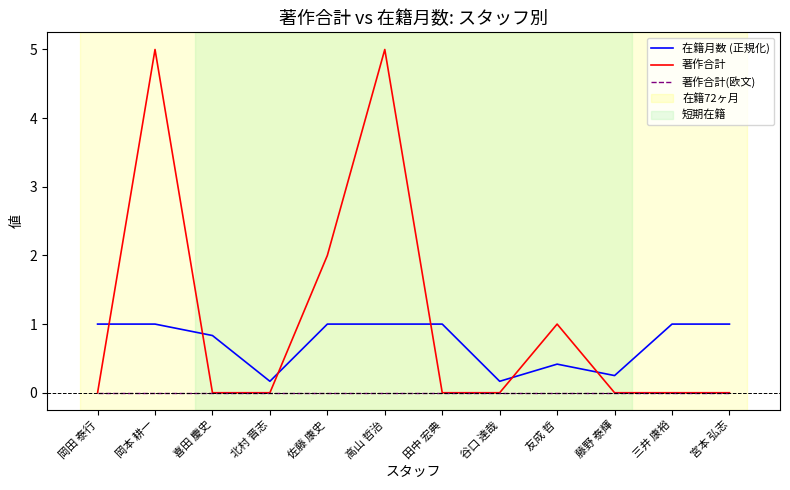

True or false: 在籍月数 (正規化) has a value of 0.6 at 高山 哲治.

False